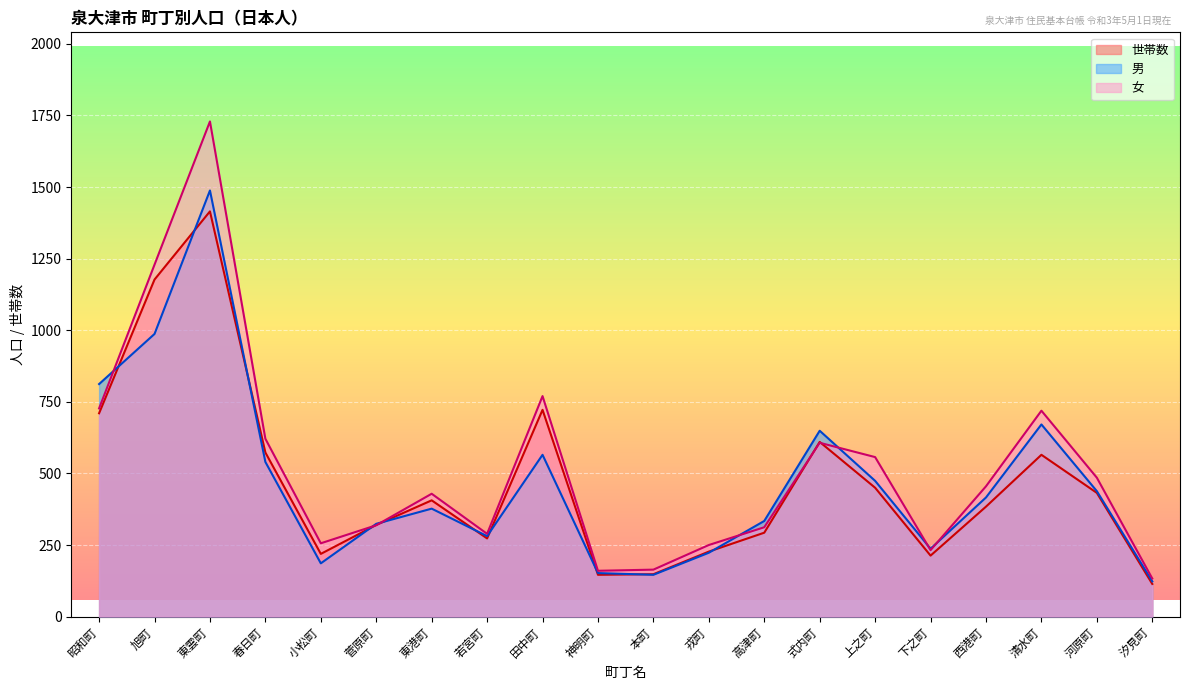

What is the maximum value for 女?

1729